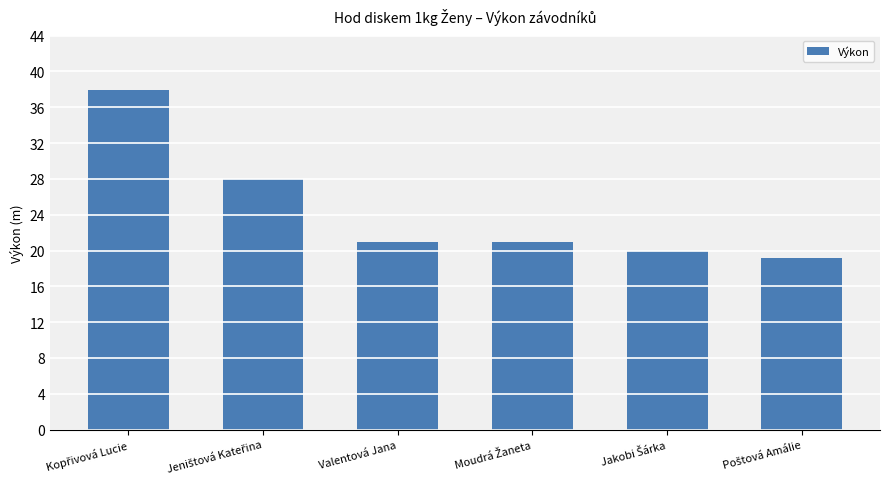

What is the value of the 1st bar from the left?

38.0